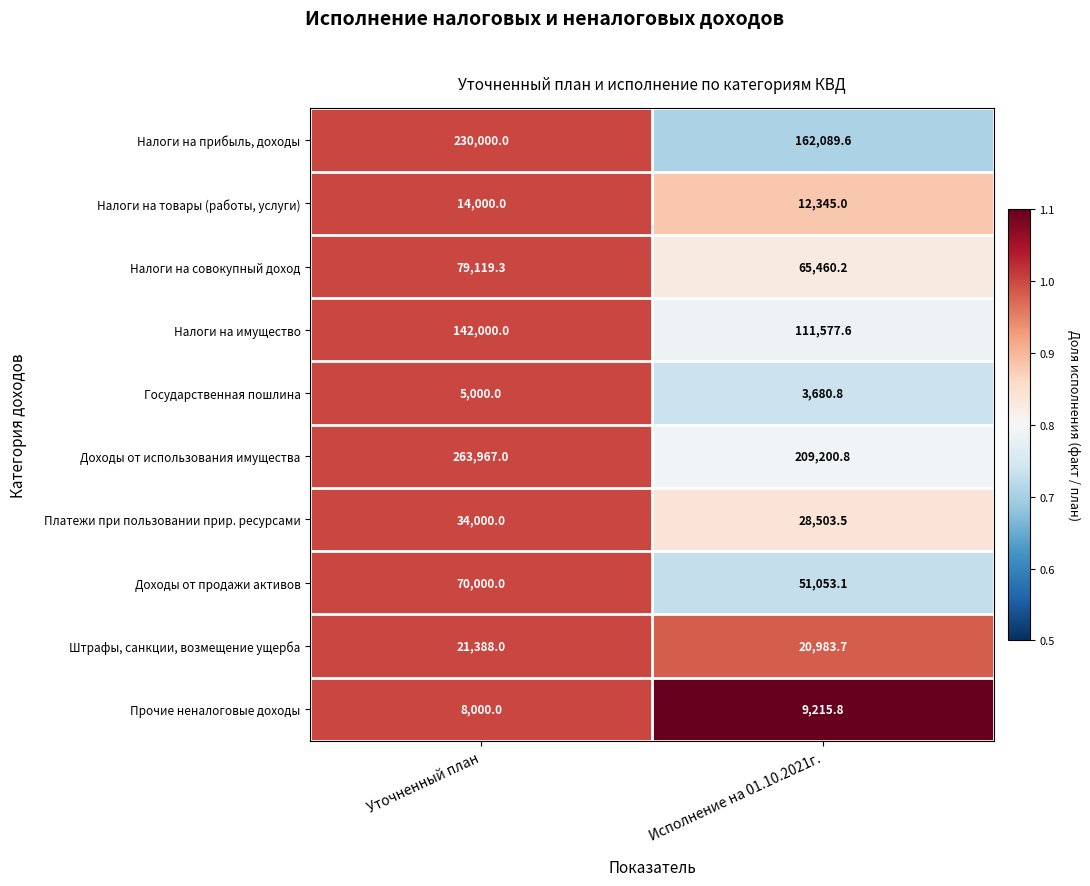

Reading left to right, list all the values displayed in this chart.

Налоги на прибыль, доходы: 230000.0	162089.6
Налоги на товары (работы, услуги): 14000.0	12345.0
Налоги на совокупный доход: 79119.3	65460.2
Налоги на имущество: 142000.0	111577.6
Государственная пошлина: 5000.0	3680.8
Доходы от использования имущества: 263967.0	209200.8
Платежи при пользовании прир. ресурсами: 34000.0	28503.5
Доходы от продажи активов: 70000.0	51053.1
Штрафы, санкции, возмещение ущерба: 21388.0	20983.7
Прочие неналоговые доходы: 8000.0	9215.8